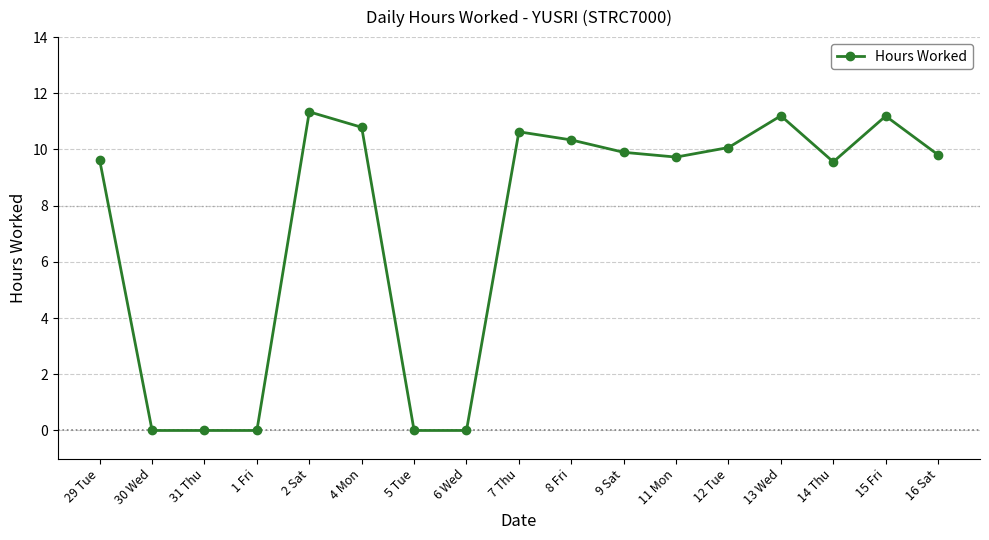

How many lines are shown in the chart?

1